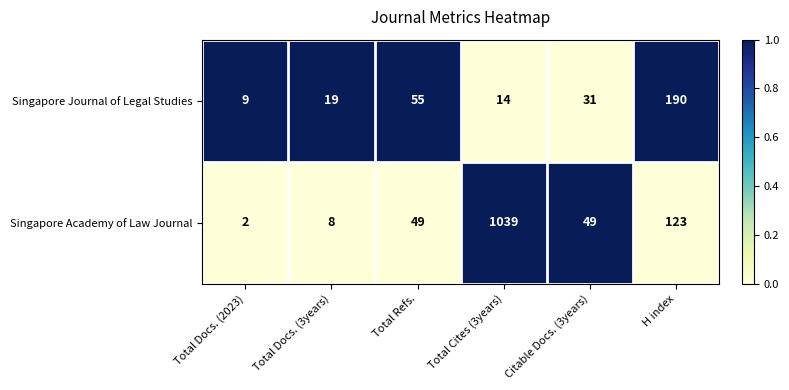

Is it true that Singapore Academy of Law Journal equals 1 at Total Docs. (2023)?

False